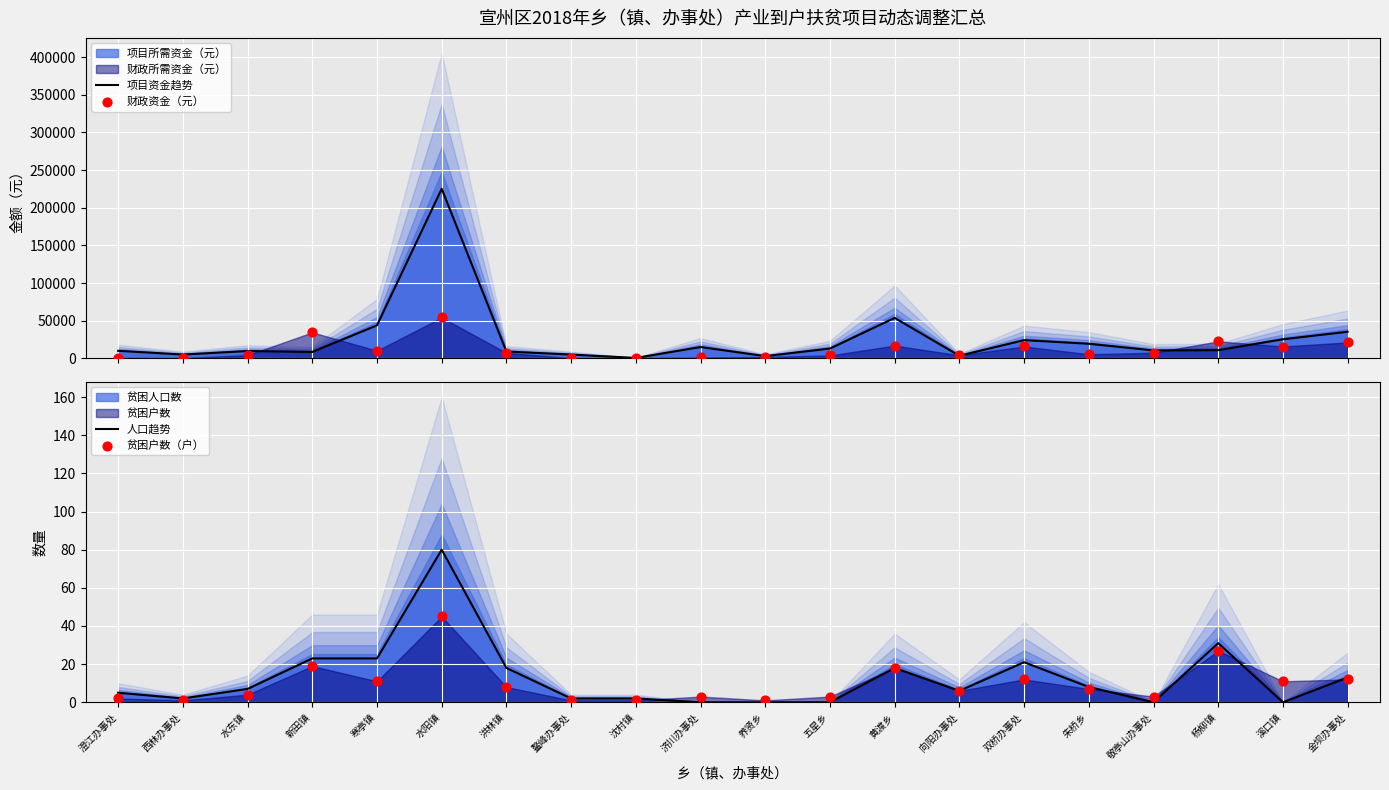

At how many categories does at least one series exceed 138650?

1